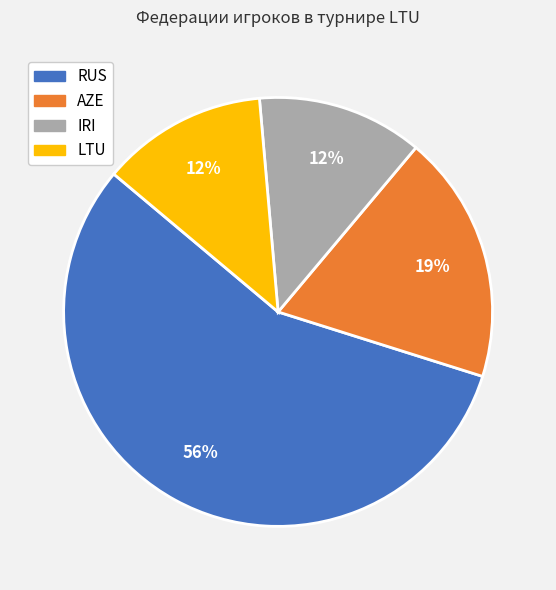

Which category accounts for the majority?

RUS